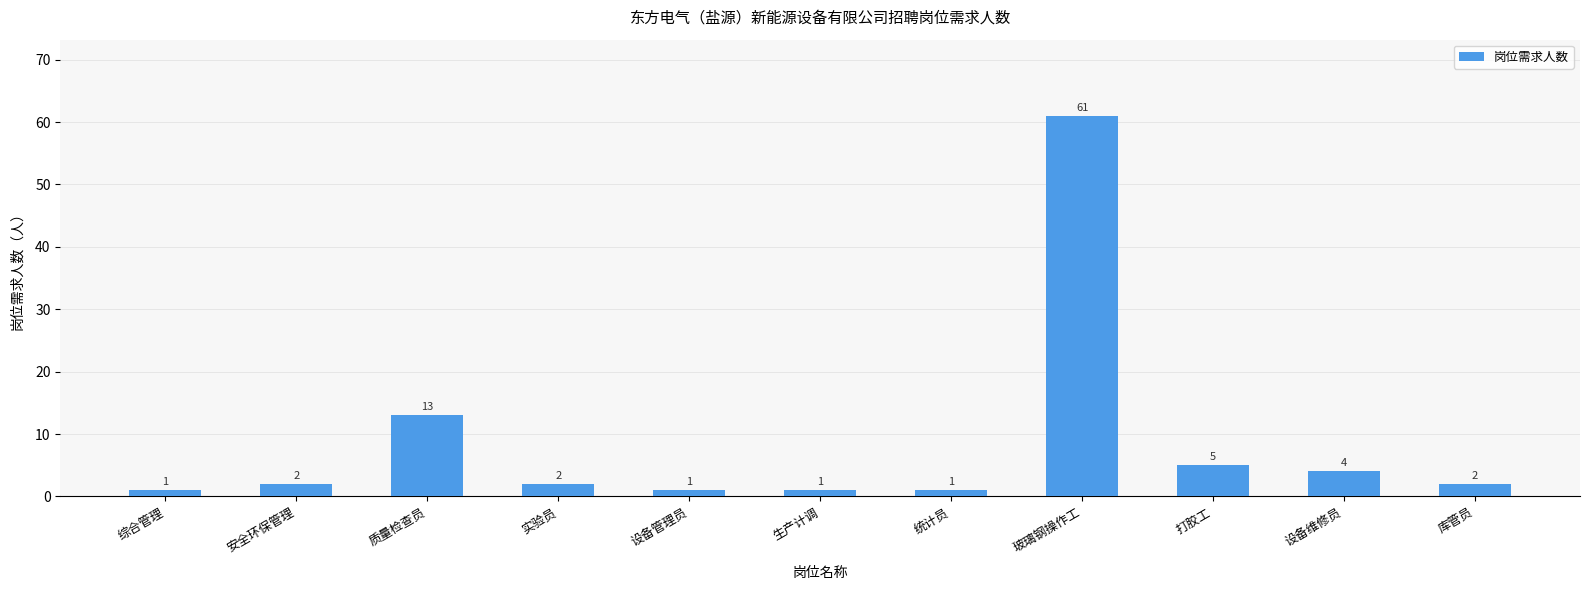

What is the greatest value displayed?

61